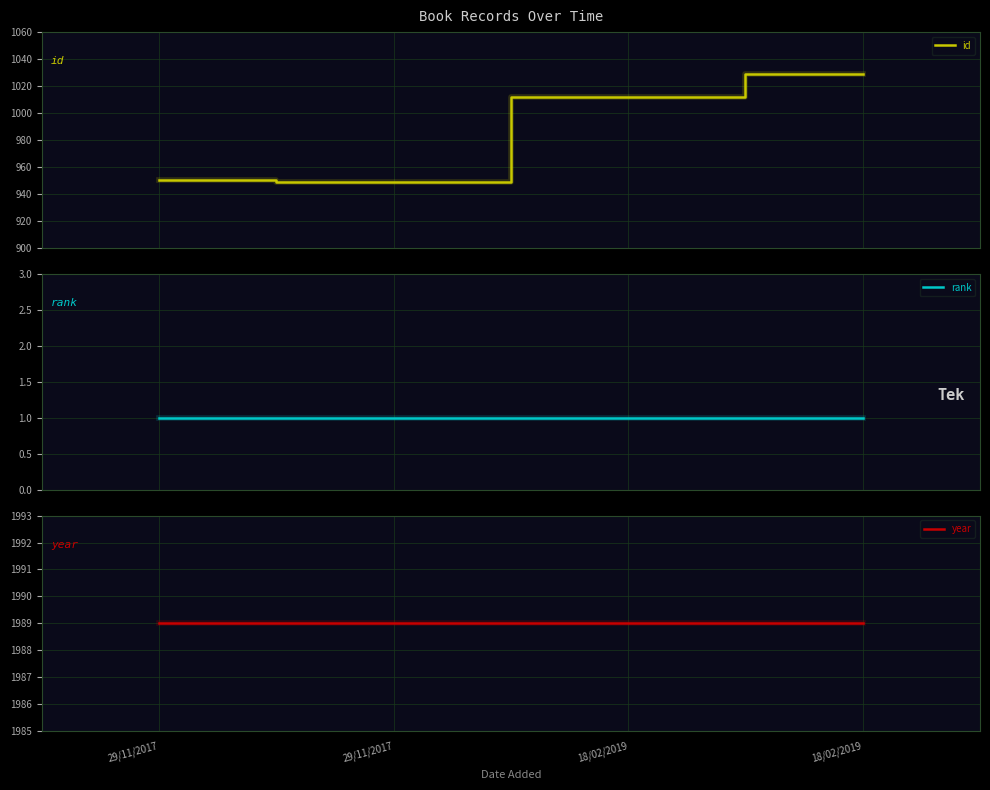

At which label is rank closest to 1?

29/11/2017